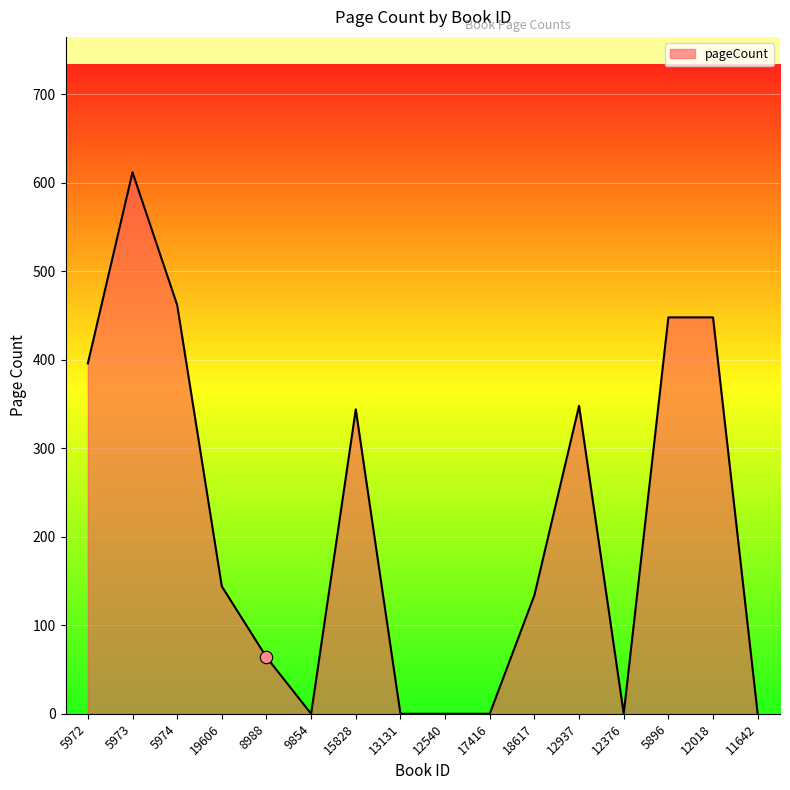

Between 12376 and 12937, which is larger?

12937